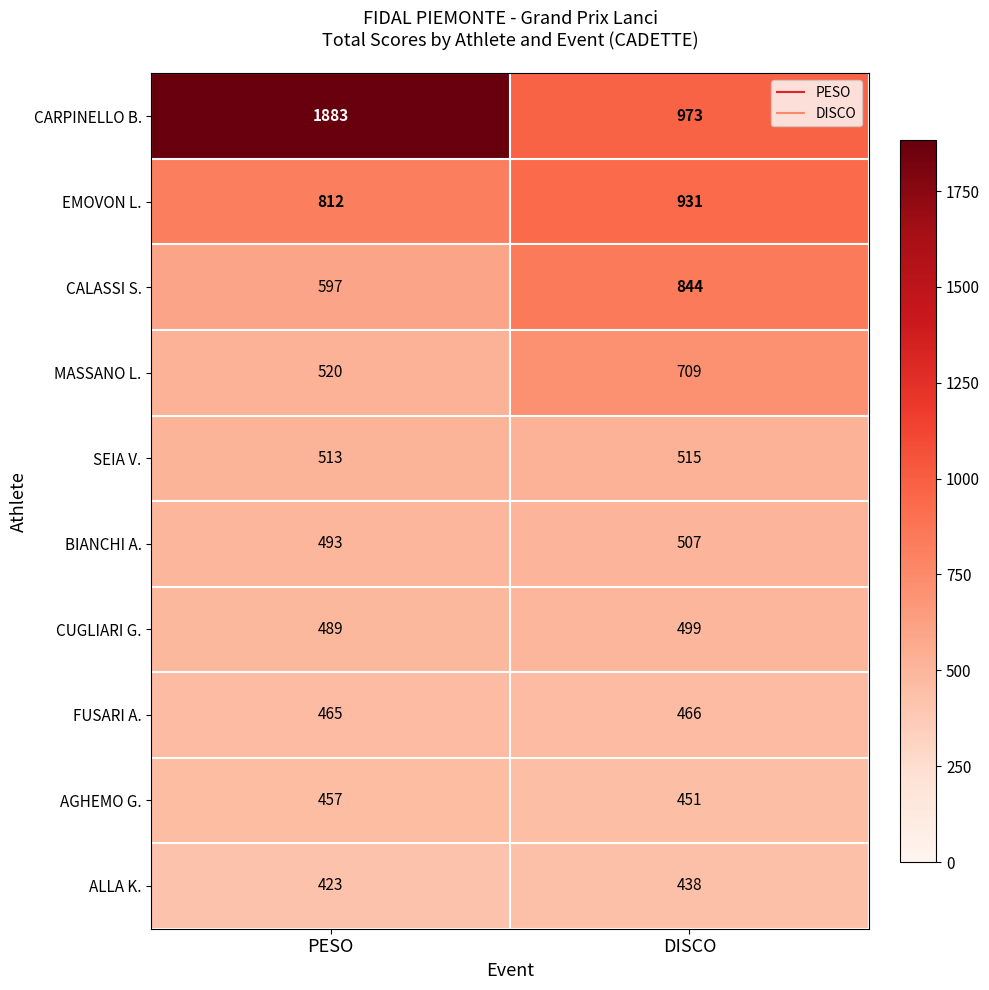

At PESO, list the series in order from smallest to largest.

ALLA K., AGHEMO G., FUSARI A., CUGLIARI G., BIANCHI A., SEIA V., MASSANO L., CALASSI S., EMOVON L., CARPINELLO B.